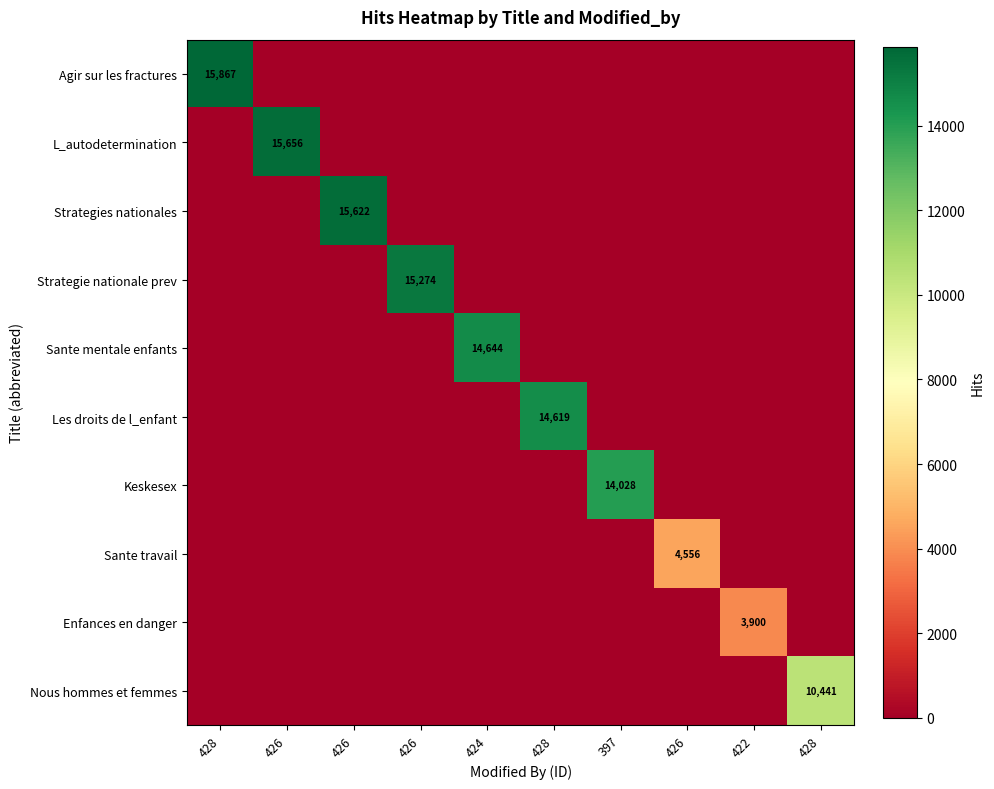

How many data points does each series have?

10